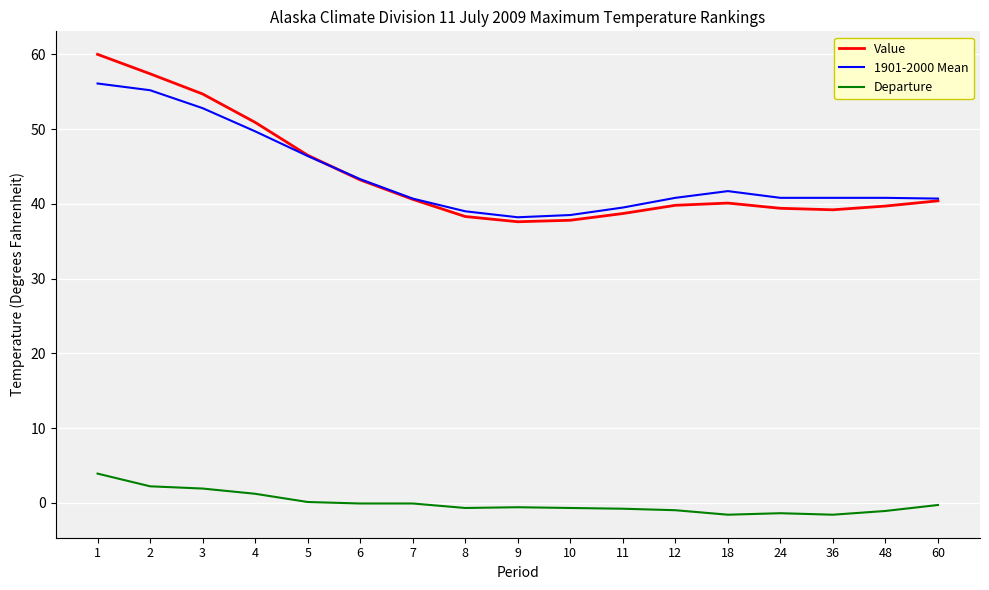

True or false: 1901-2000 Mean and Departure cross at least once.

False